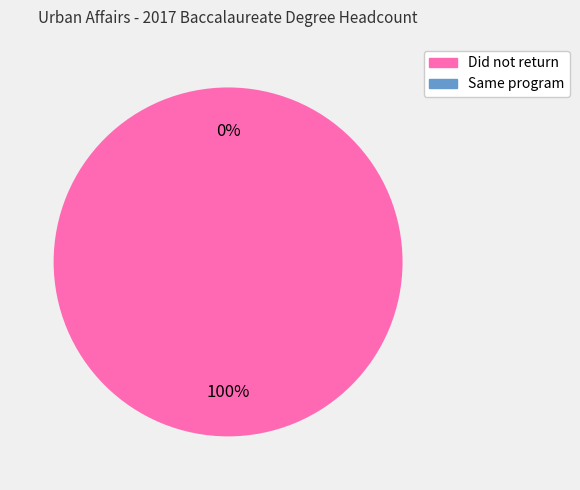

To the nearest percent, what is the difference between the largest and smallest slice percentages?

100%